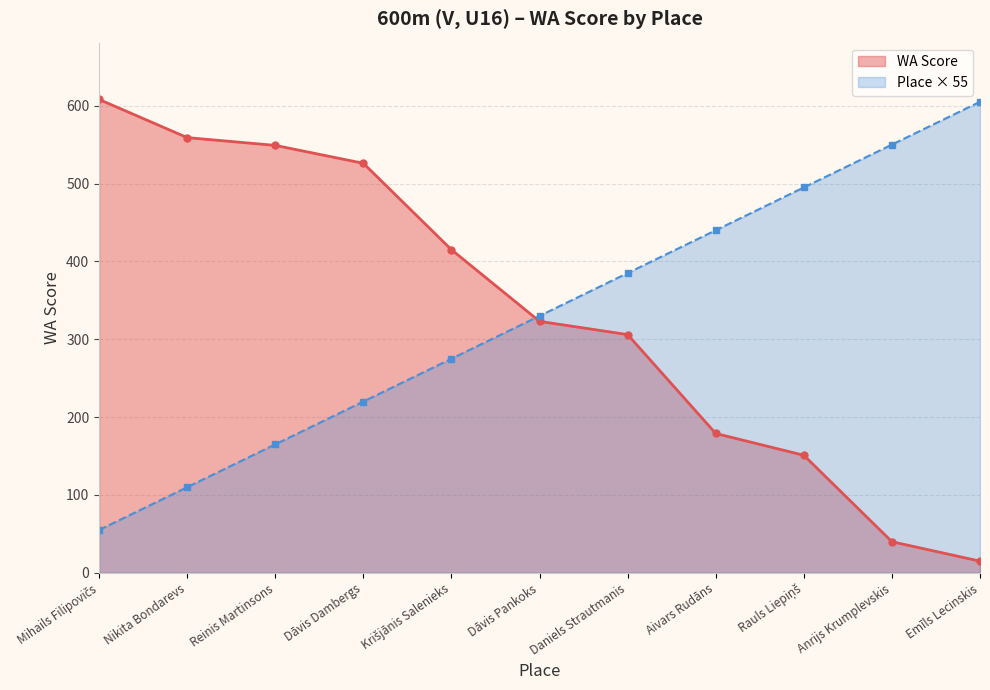

Does the chart have visible grid lines?

Yes